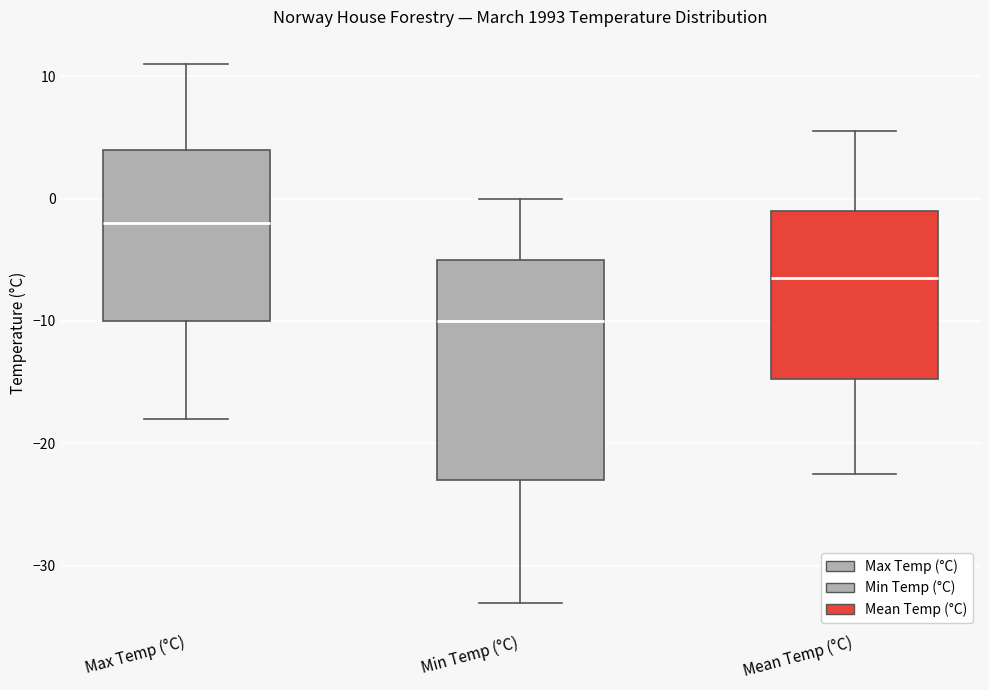

Reading left to right, read every box against the y-axis: the position of its median line, the range the box covers, and the ends of its whiskers. The values are not printed on the chart, so give them approximately, as read against the axis.

Max Temp (°C): median -2, box -10 to 4, whiskers -18 to 11
Min Temp (°C): median -10, box -23 to -5, whiskers -33 to 0
Mean Temp (°C): median -6, box -15 to -1, whiskers -22 to 6